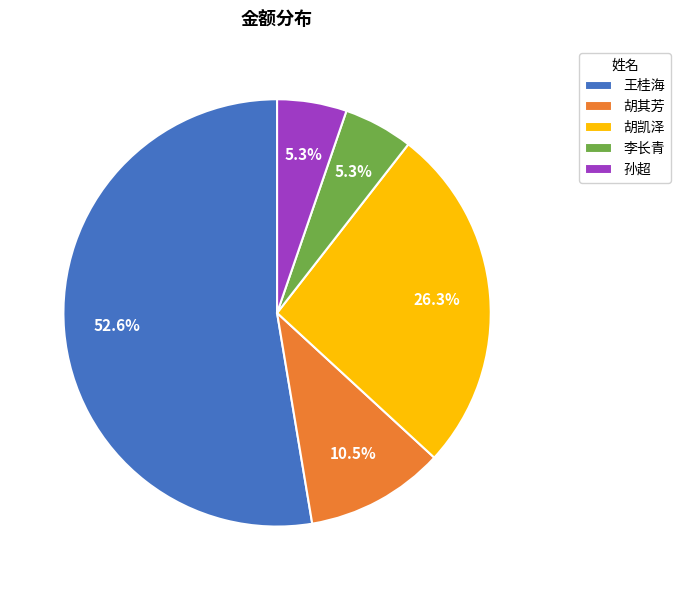

Is the sum of 孙超 and 胡凯泽 greater than half?

No